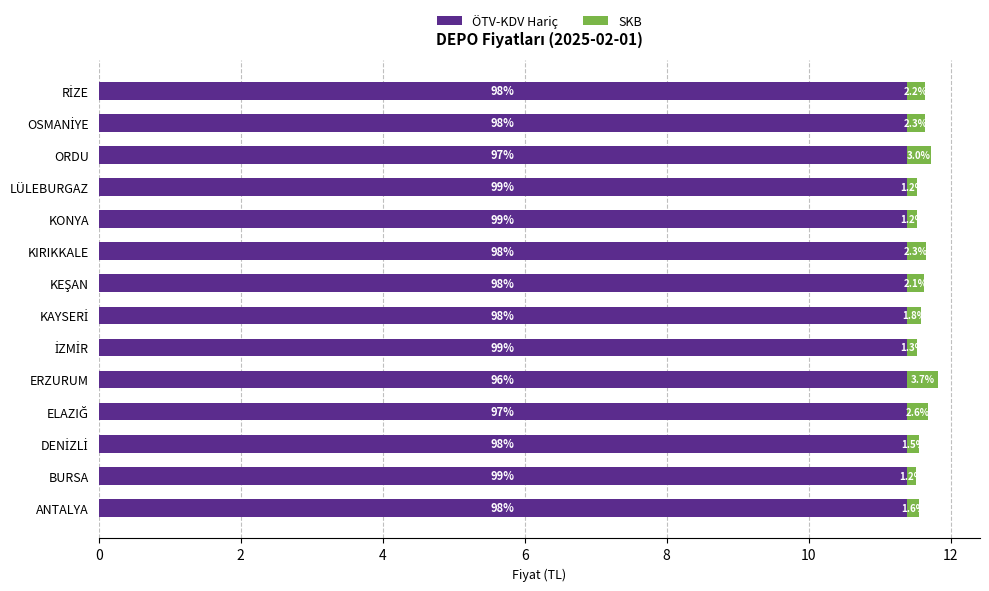

What are all the series names shown in the legend?

ÖTV-KDV Hariç, SKB